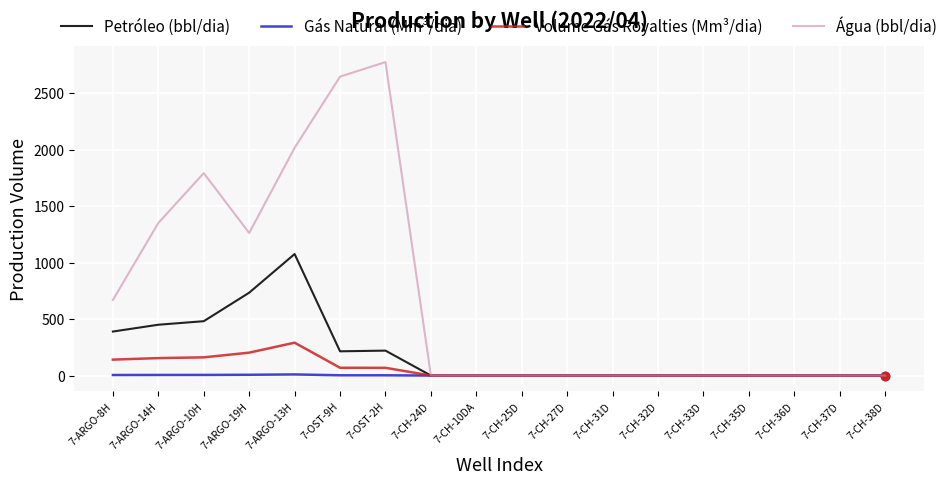

What are all the series names shown in the legend?

Petróleo (bbl/dia), Gás Natural (Mm³/dia), Volume Gás Royalties (Mm³/dia), Água (bbl/dia)